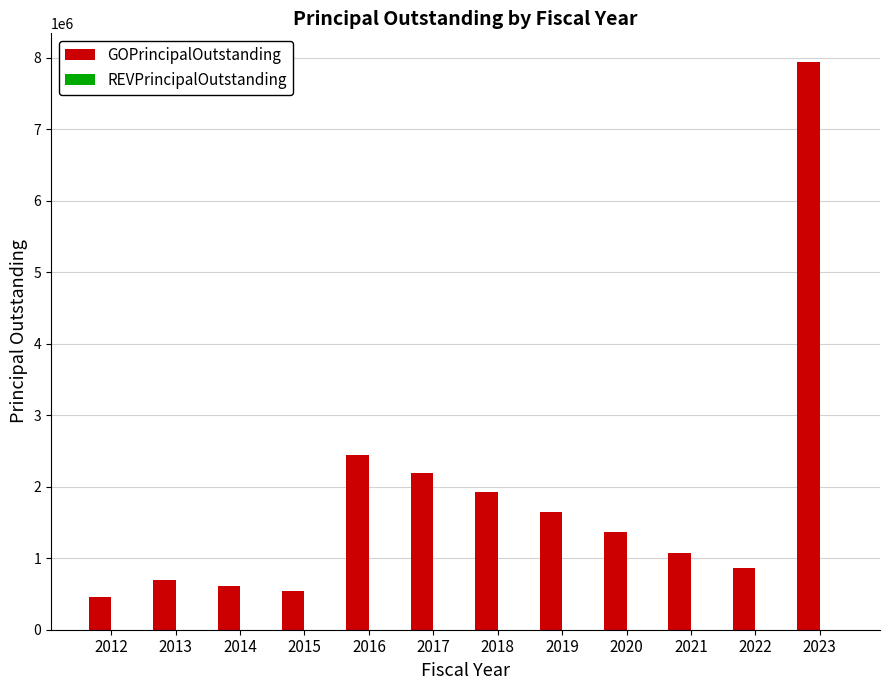

Are the bars grouped side by side (vs. stacked)?

No